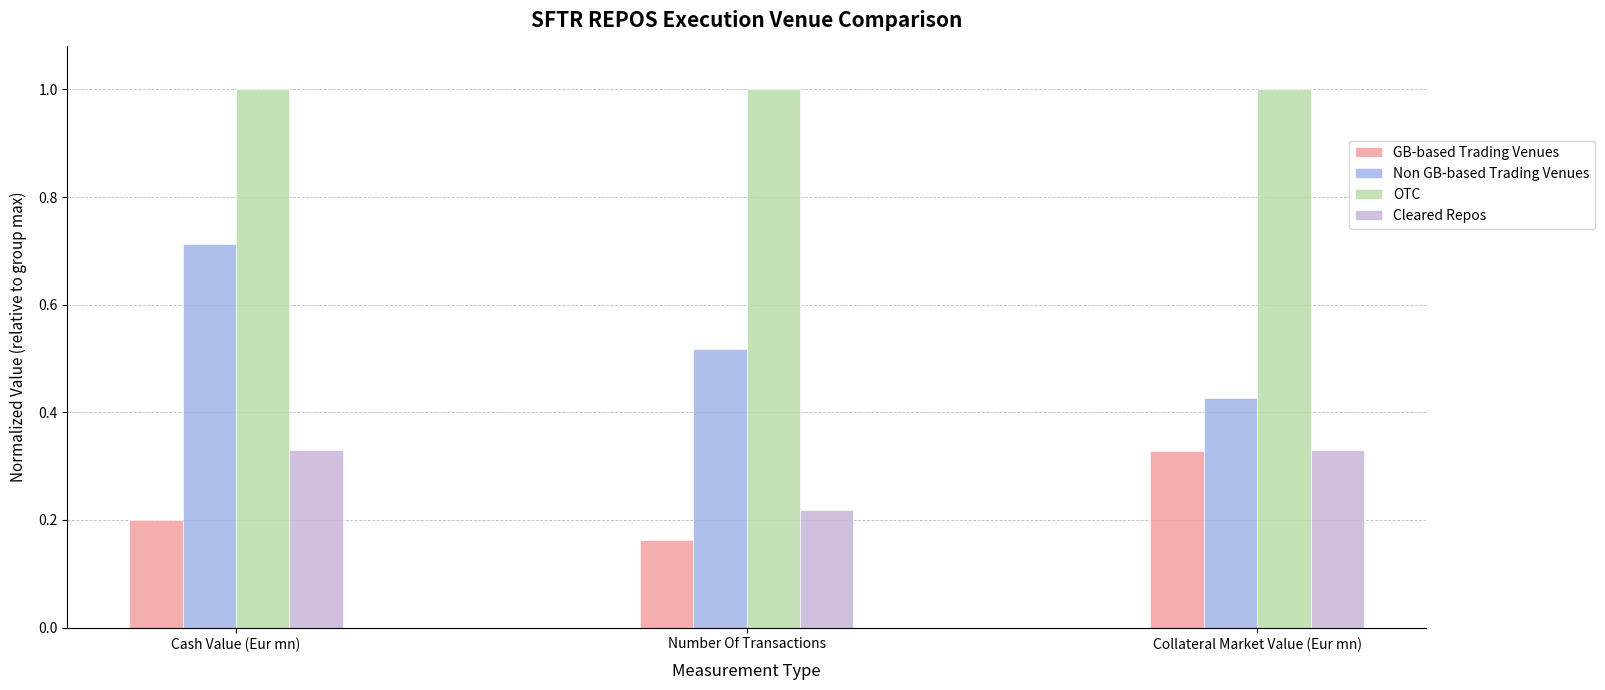

What is the maximum value shown in the chart?

1.0